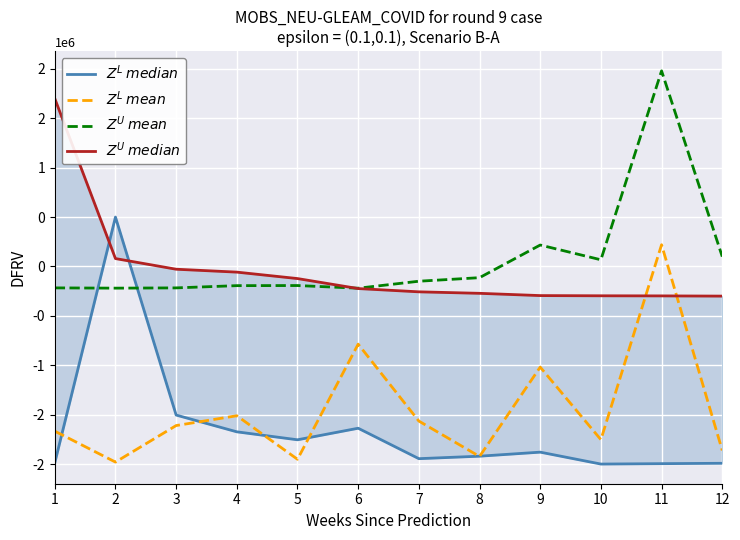

How many negative values does the $Z^U$ $mean$ series have?

8